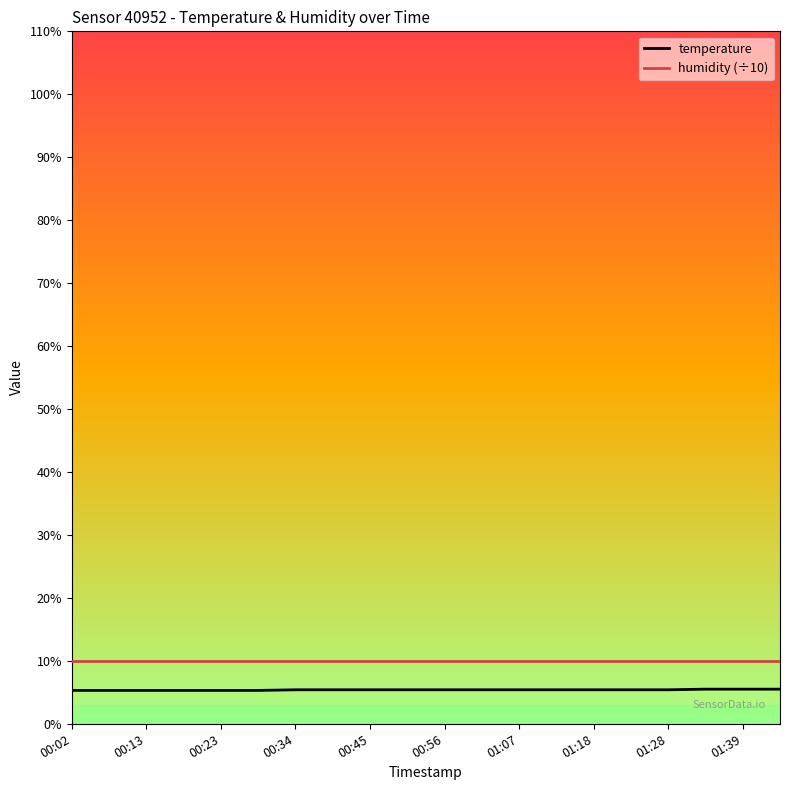

What is the minimum value for humidity (÷10)?

10.0